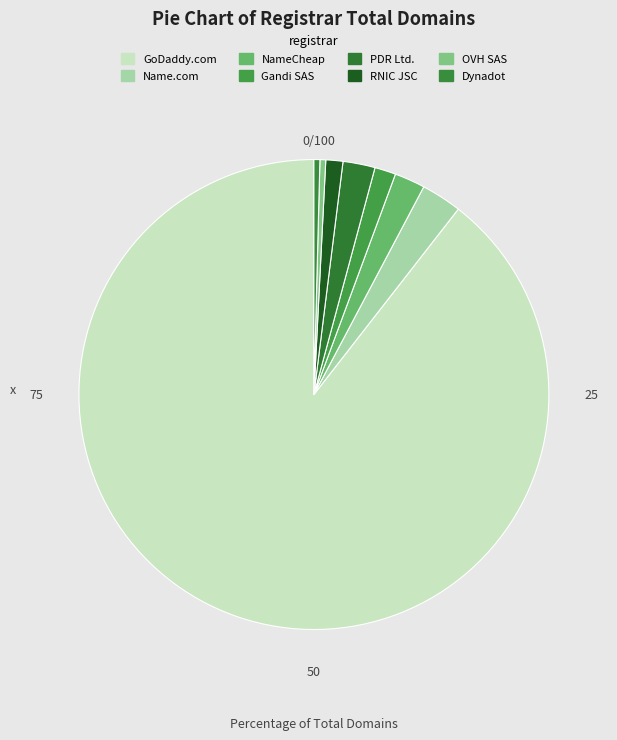

To the nearest percent, what is the average slice percentage?

12%